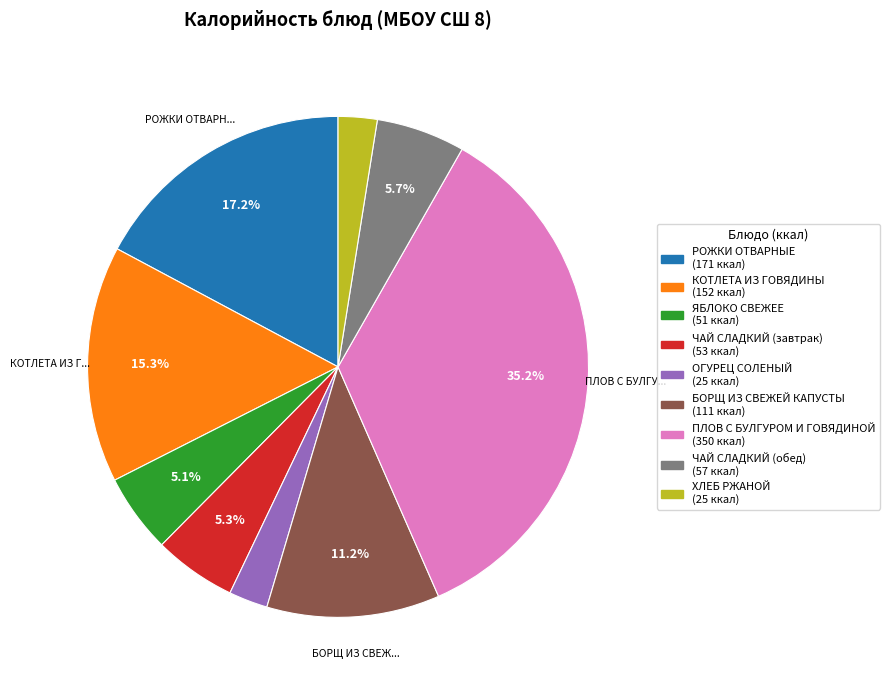

Which category has the biggest portion of the pie?

ПЛОВ С БУЛГУРОМ И ГОВЯДИНОЙ